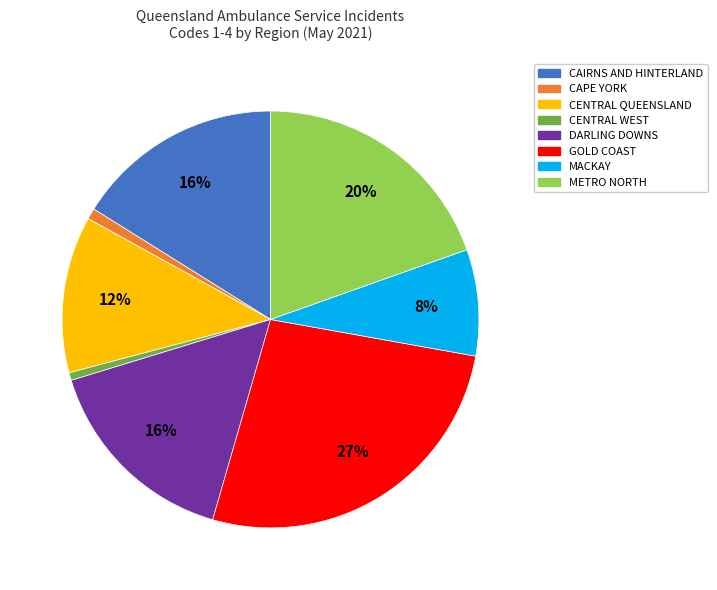

Is the sum of METRO NORTH and DARLING DOWNS greater than half?

No